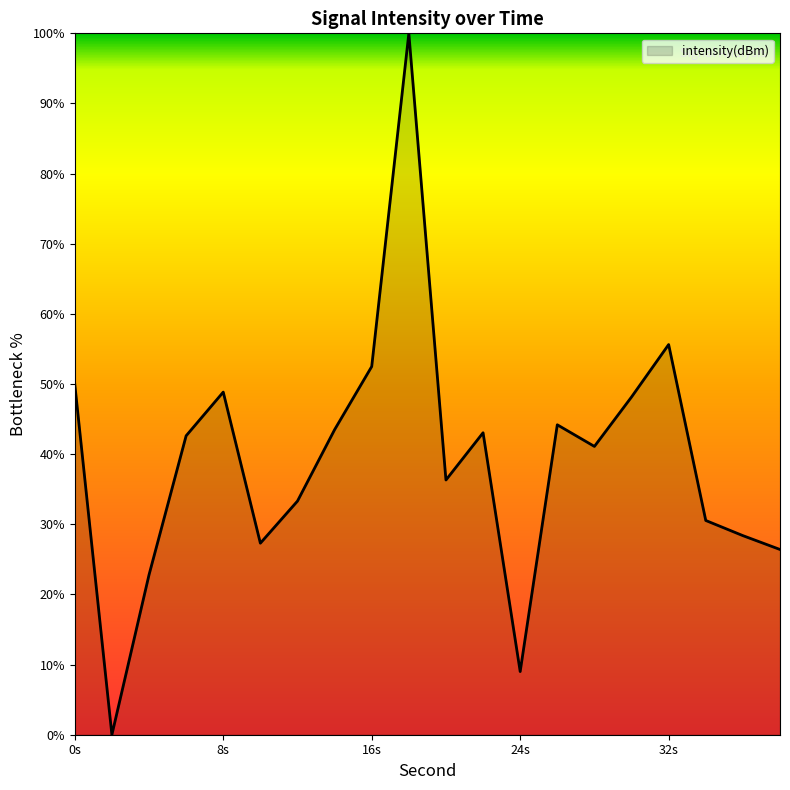

What is the sum of all values?

783.6